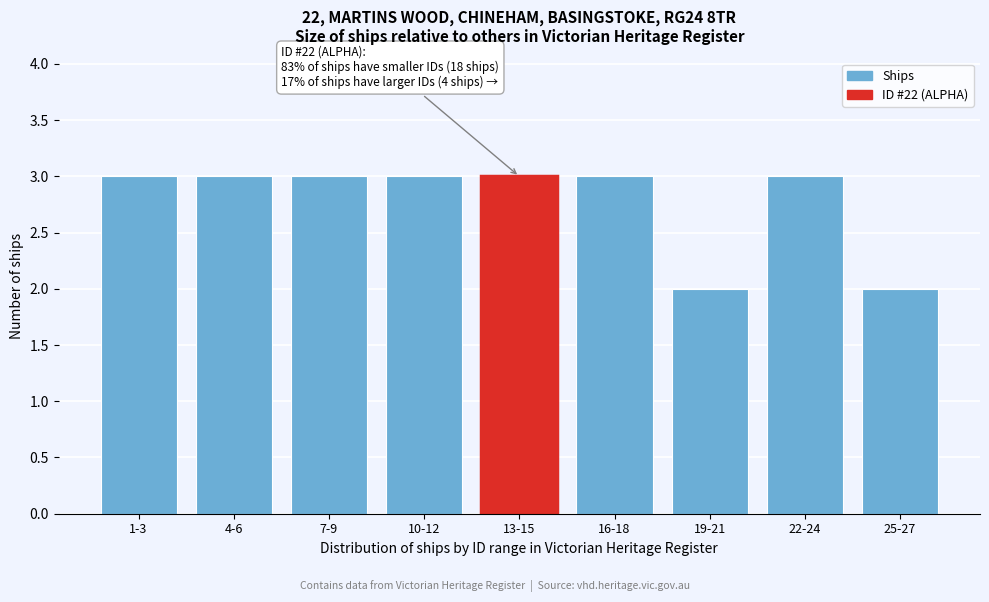

Reading left to right, what are all the values shown in this chart?

3	3	3	3	3	3	2	3	2